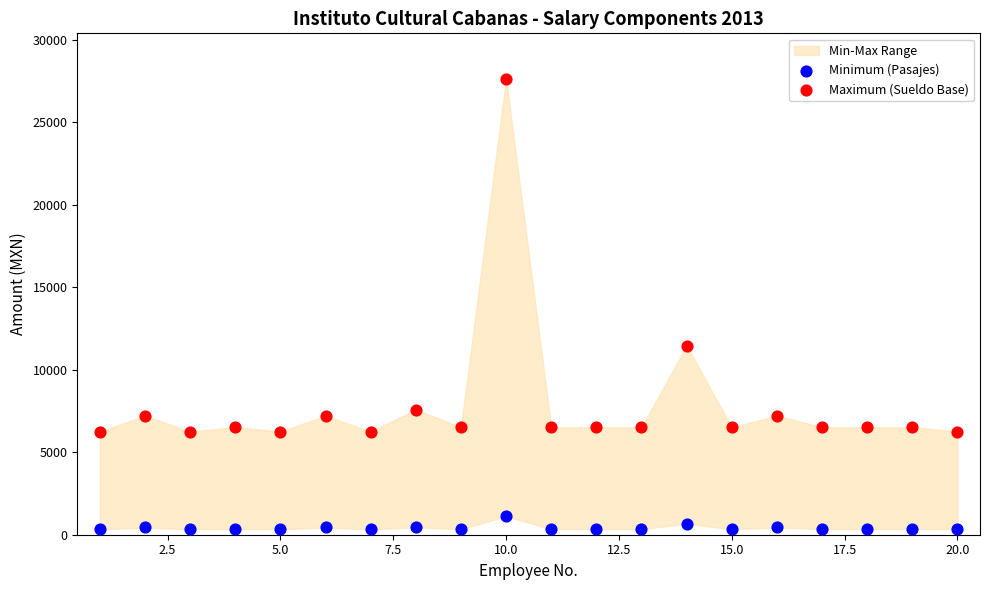

Which series contains the lowest Y value?

Minimum (Pasajes)